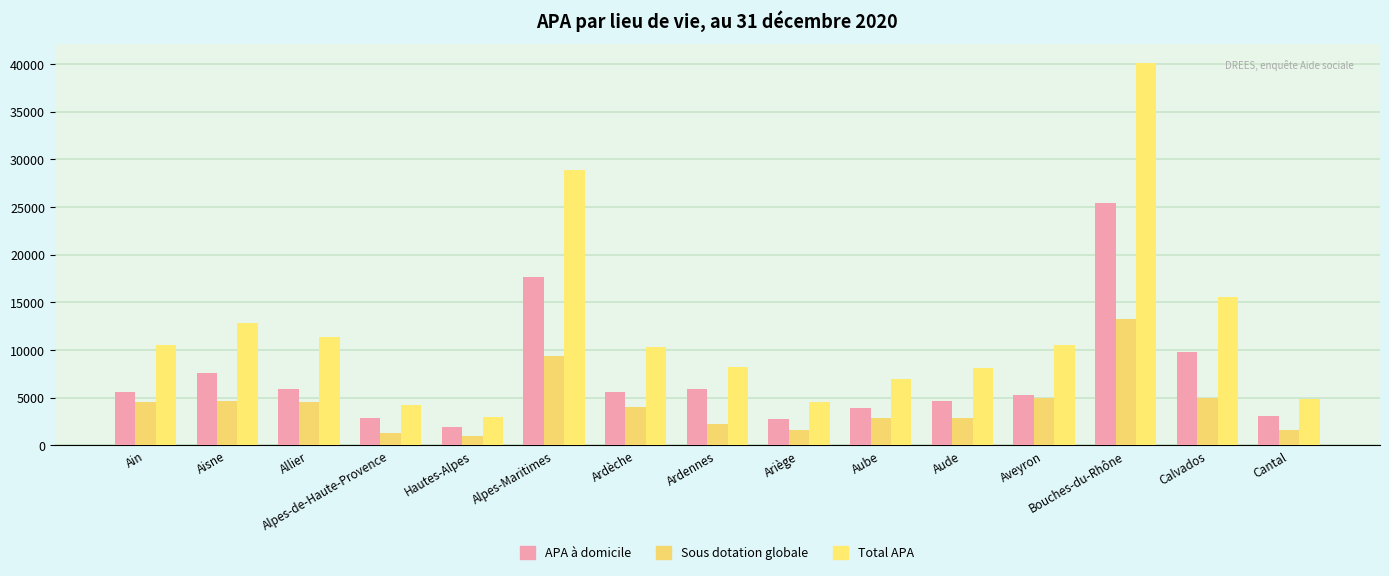

At which category is the sum across all series the highest?

Bouches-du-Rhône